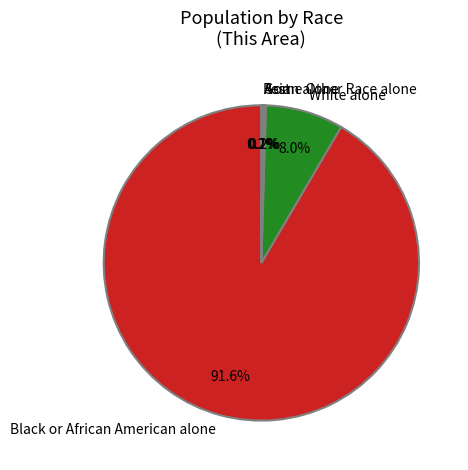

Is there a majority slice in this chart?

Yes